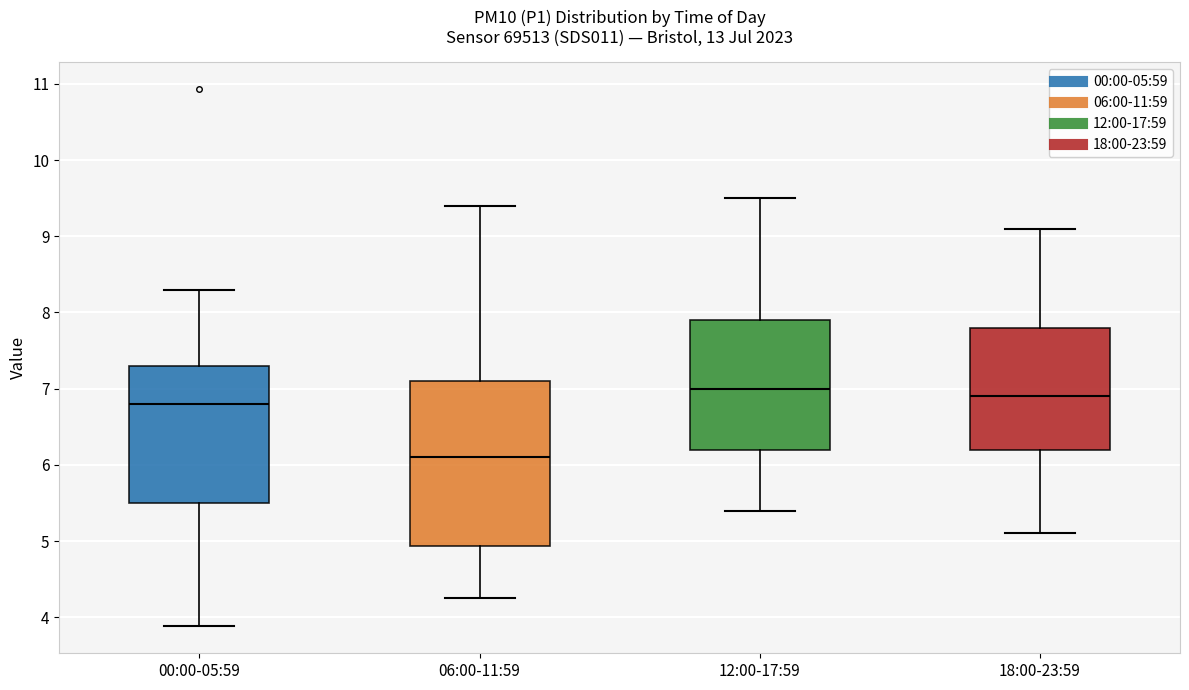

Where is the upper edge of the box for 06:00-11:59 on the y-axis? The values are not printed on the chart, so give them approximately, as read against the axis.

7.1